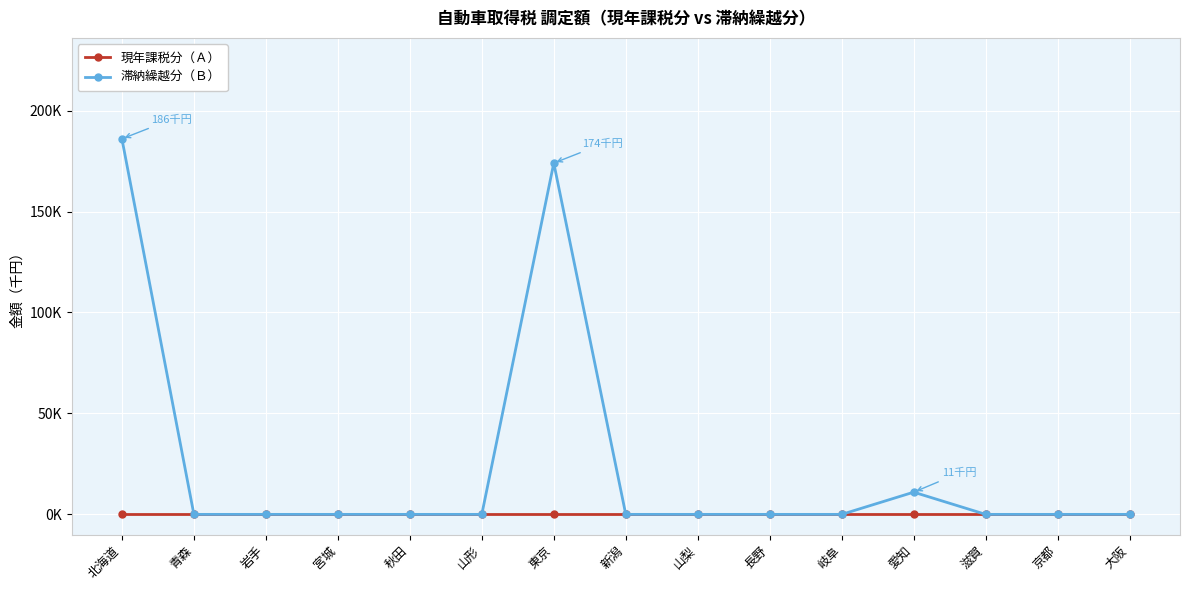

What is the label of the 8th point from the right?

新潟